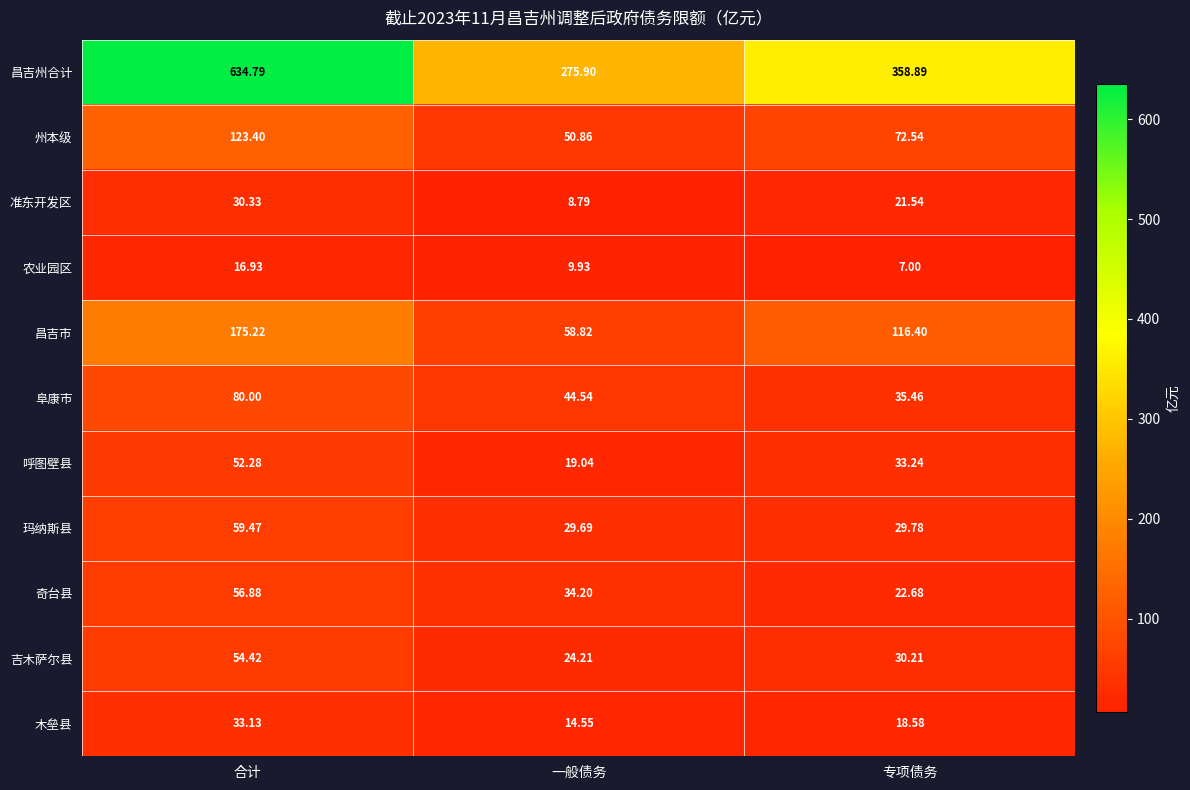

At which category is the sum across all series the highest?

合计